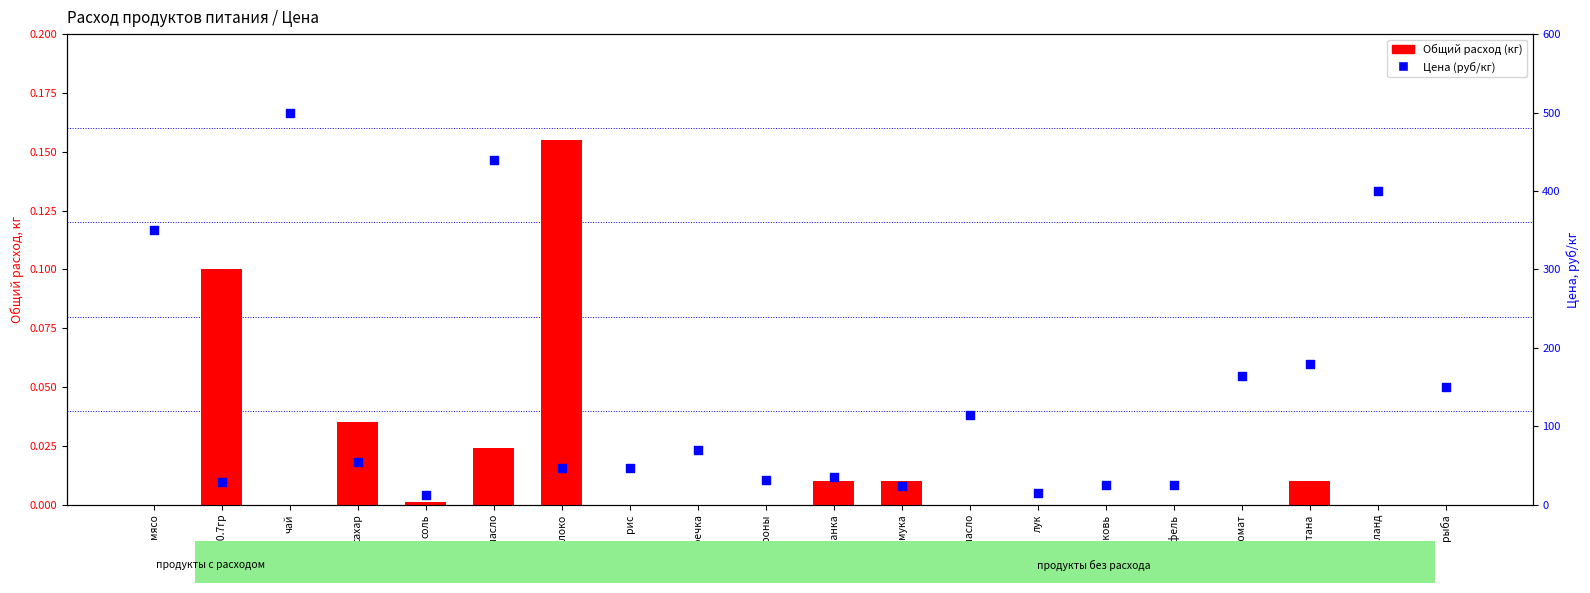

Which series contains the lowest Y value?

Общий расход (кг)